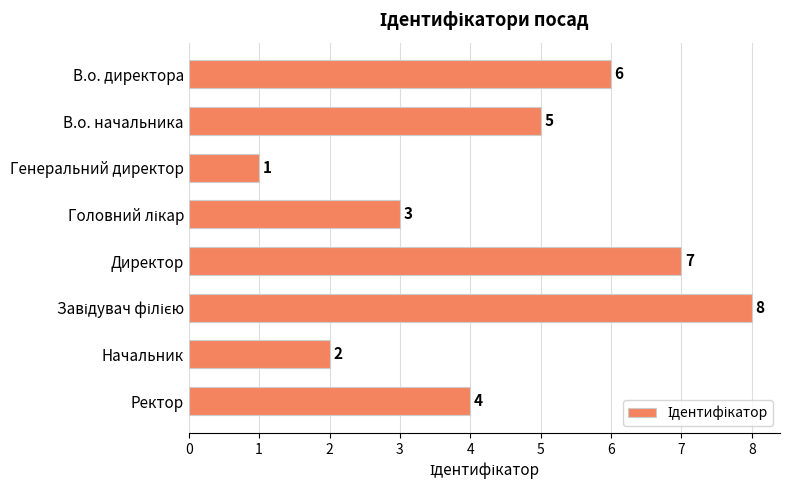

At which label is the value closest to 4?

Ректор